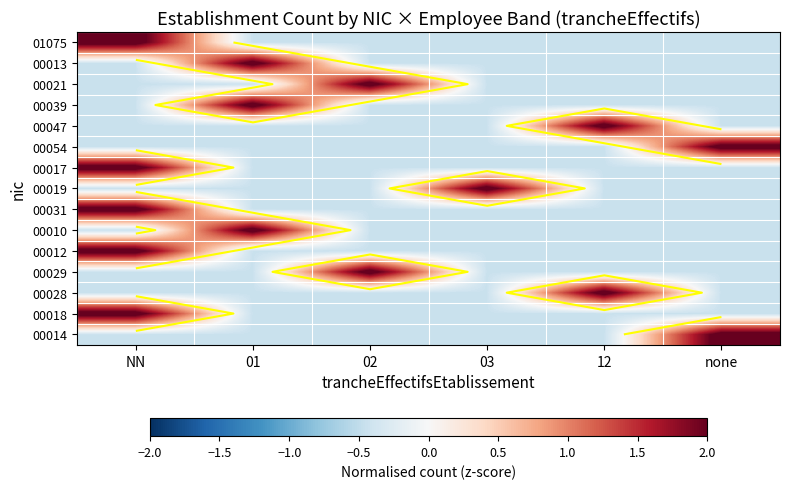

Where is 00047 nearest to the value 0?

NN